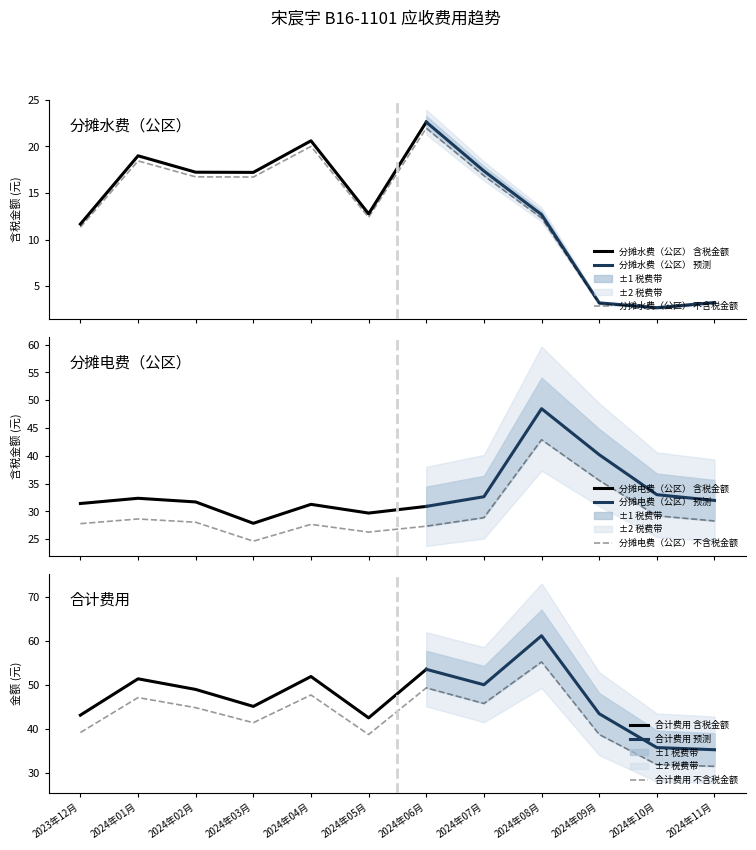

Read the 分摊水费（公区）不含税金额 value at 2024年08月.

12.3